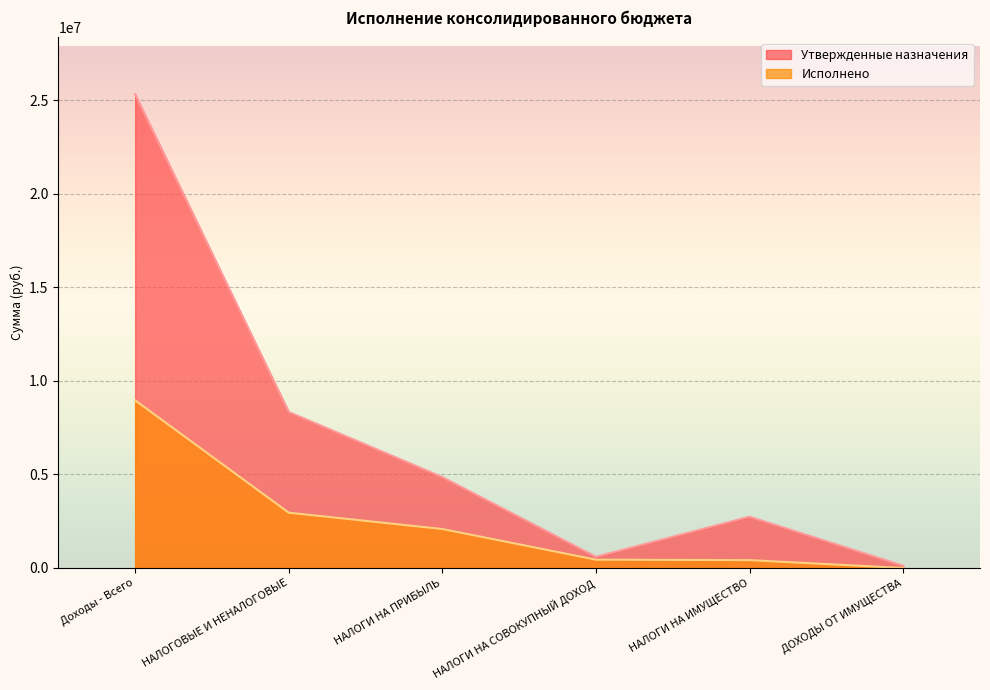

At Доходы - Всего, list the series in order from largest to smallest.

Утвержденные назначения, Исполнено